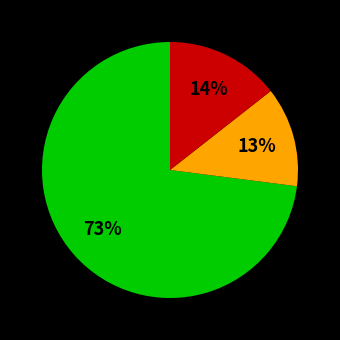

To the nearest percent, what is the difference between the largest and smallest slice percentages?

60%